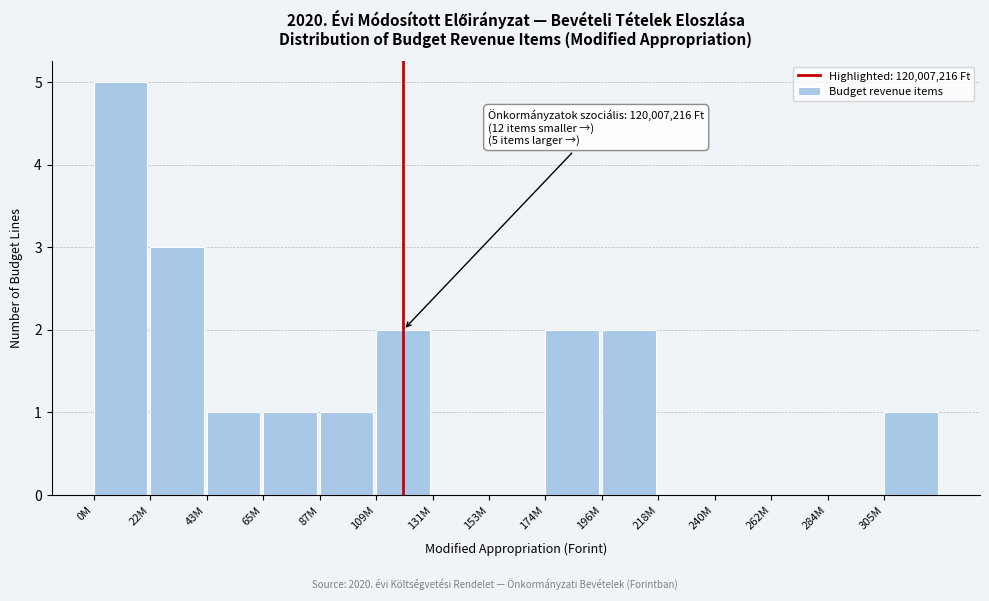

Reading left to right, what are all the values shown in this chart?

0M=5	22M=3	43M=1	65M=1	87M=1	109M=2	131M=0	153M=0	174M=2	196M=2	218M=0	240M=0	262M=0	284M=0	305M=1